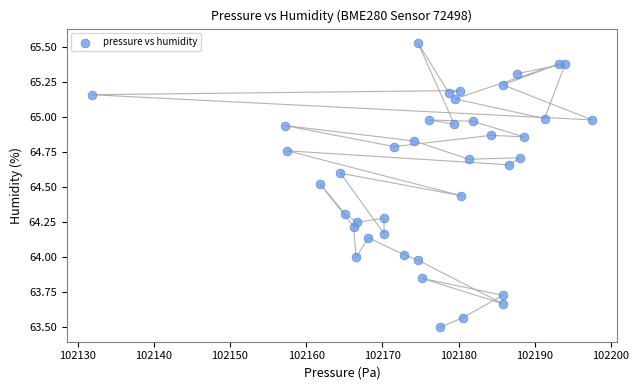

What is the range of Y values (max minus min)?

2.0